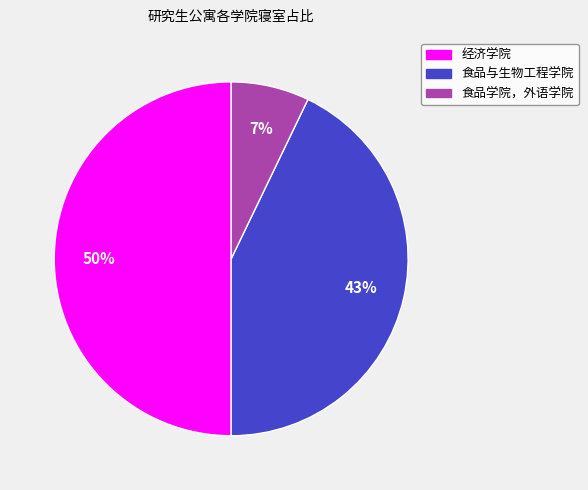

Which has a higher value, 食品与生物工程学院 or 食品学院，外语学院?

食品与生物工程学院